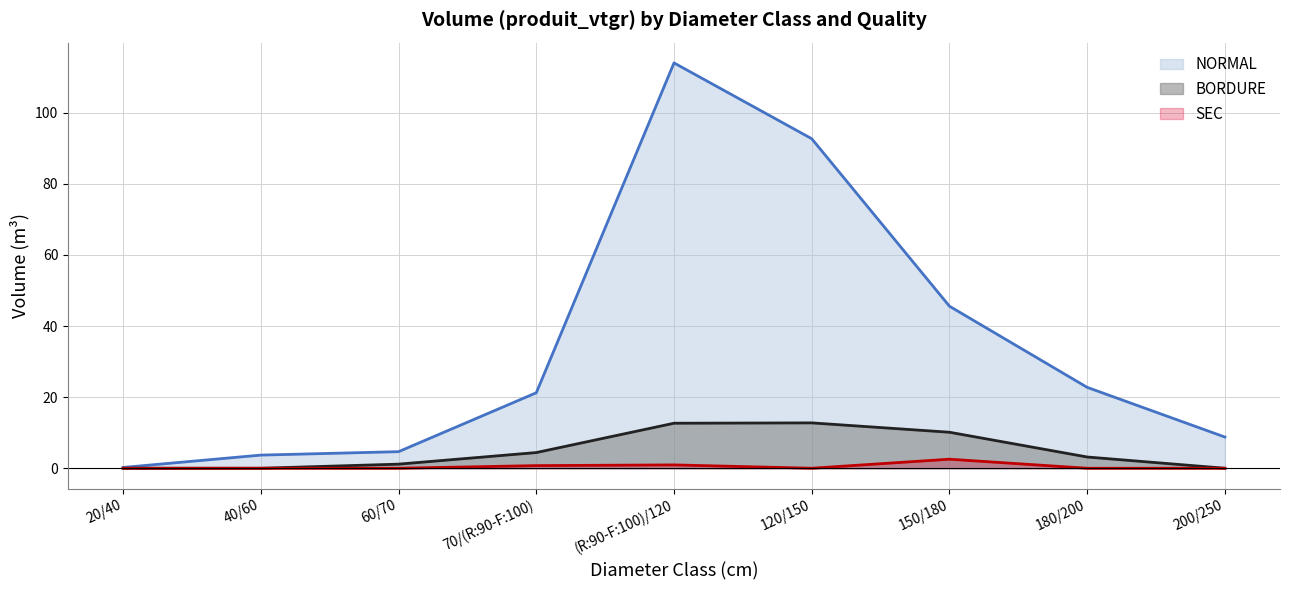

Reading left to right, extract all data points from this chart.

NORMAL: 0.2	3.7	4.7	21.2	114.0	92.7	45.6	22.7	8.8
BORDURE: 0.0	0.0	1.2	4.4	12.7	12.8	10.1	3.2	0.0
SEC: 0.0	0.0	0.0	0.7	0.9	0.0	2.5	0.0	0.0